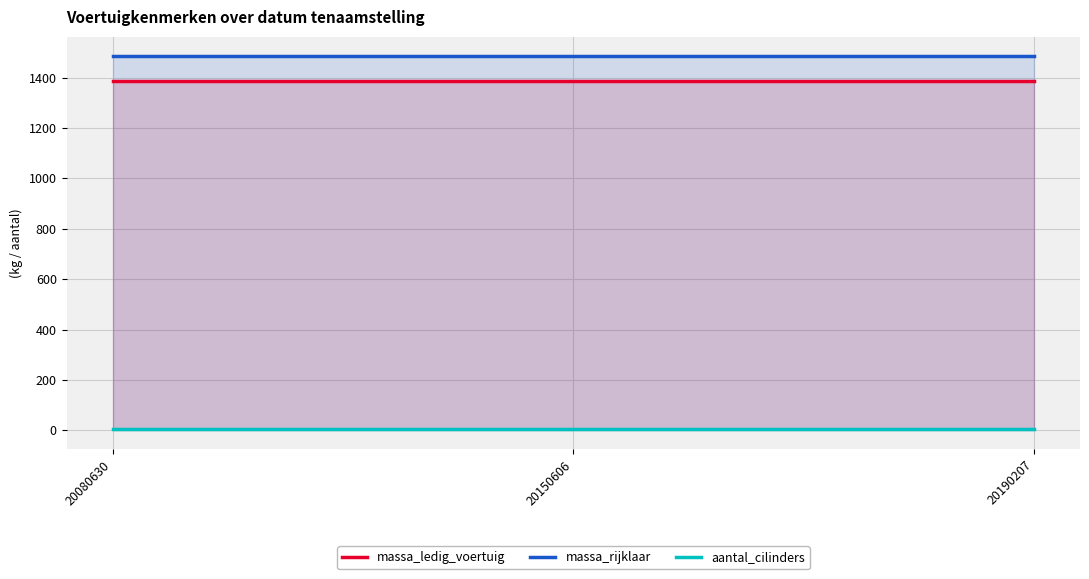

Is the value of massa_rijklaar at 20080630 greater than the value of massa_ledig_voertuig at 20190207?

Yes